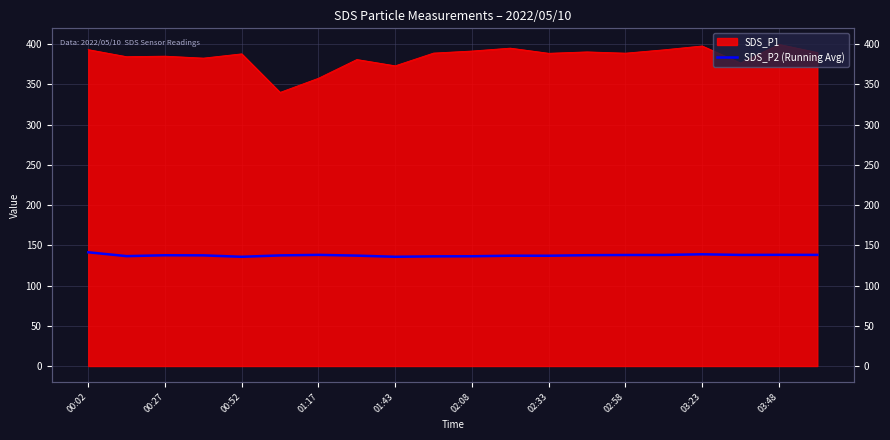

Which category has the lowest value across all series?

00:52